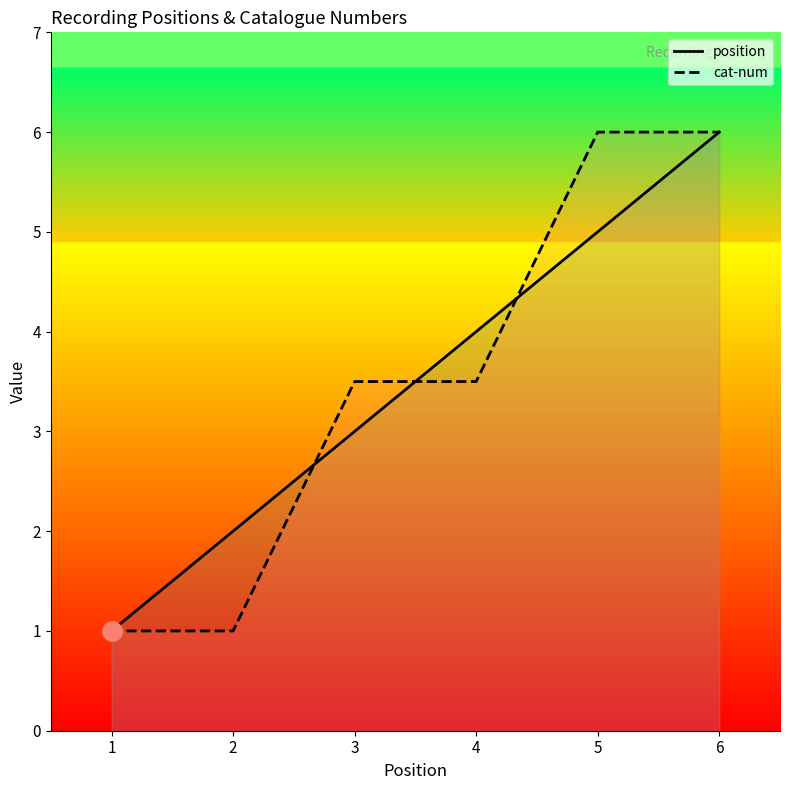

The value of cat-num at 1 is 1.0. True or false?

True